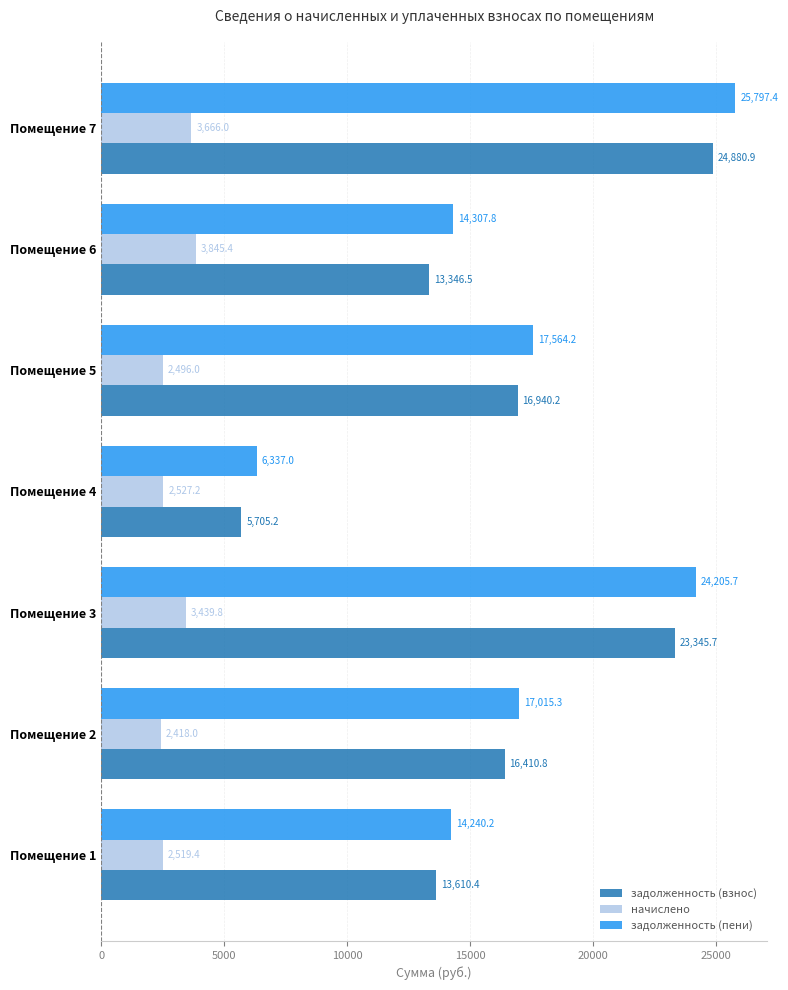

Is it true that начислено equals 3666.0 at Помещение 7?

True